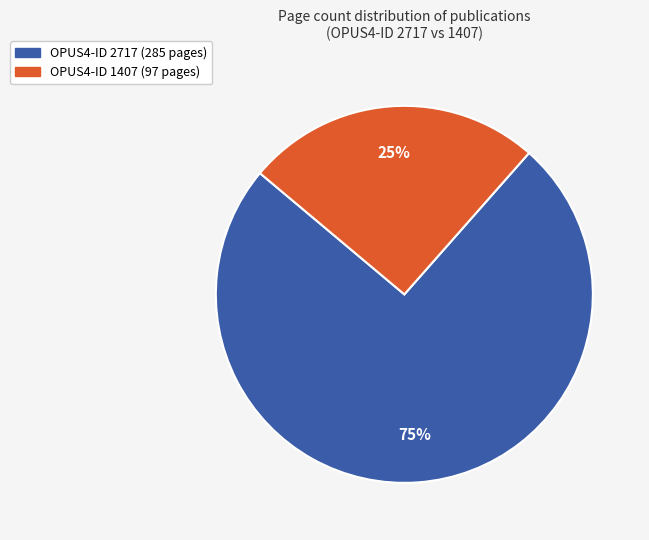

To the nearest percent, what is the average slice percentage?

50%